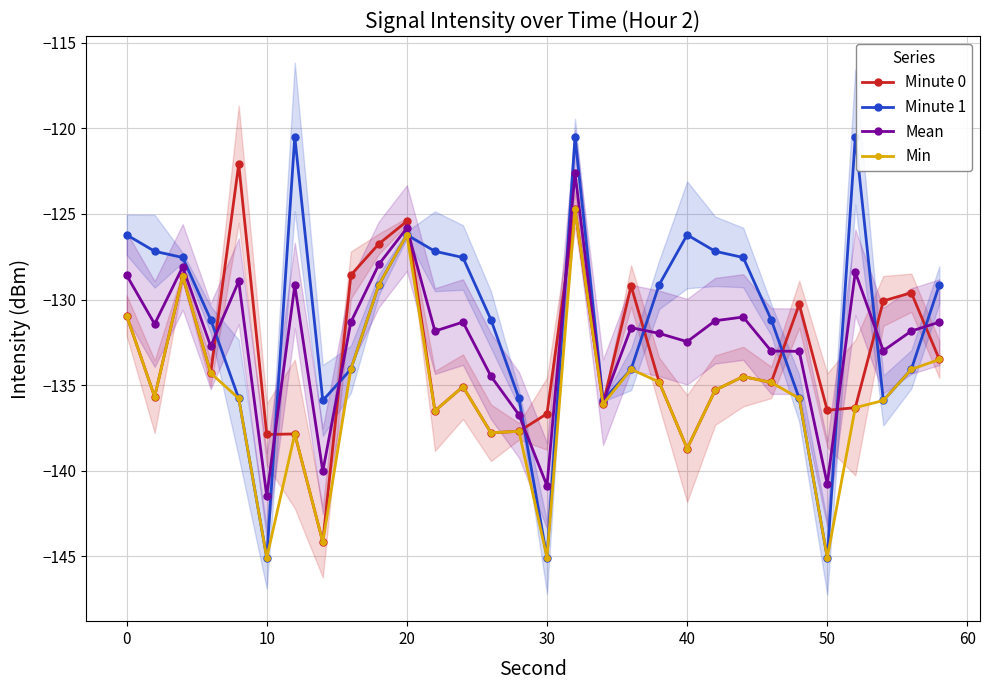

How many values in the Minute 1 series are below -129?

18